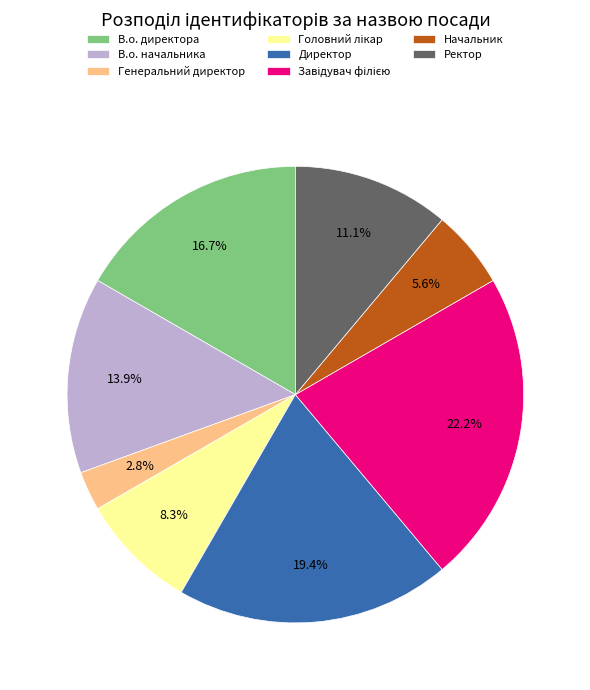

How many segments does this pie chart have?

8